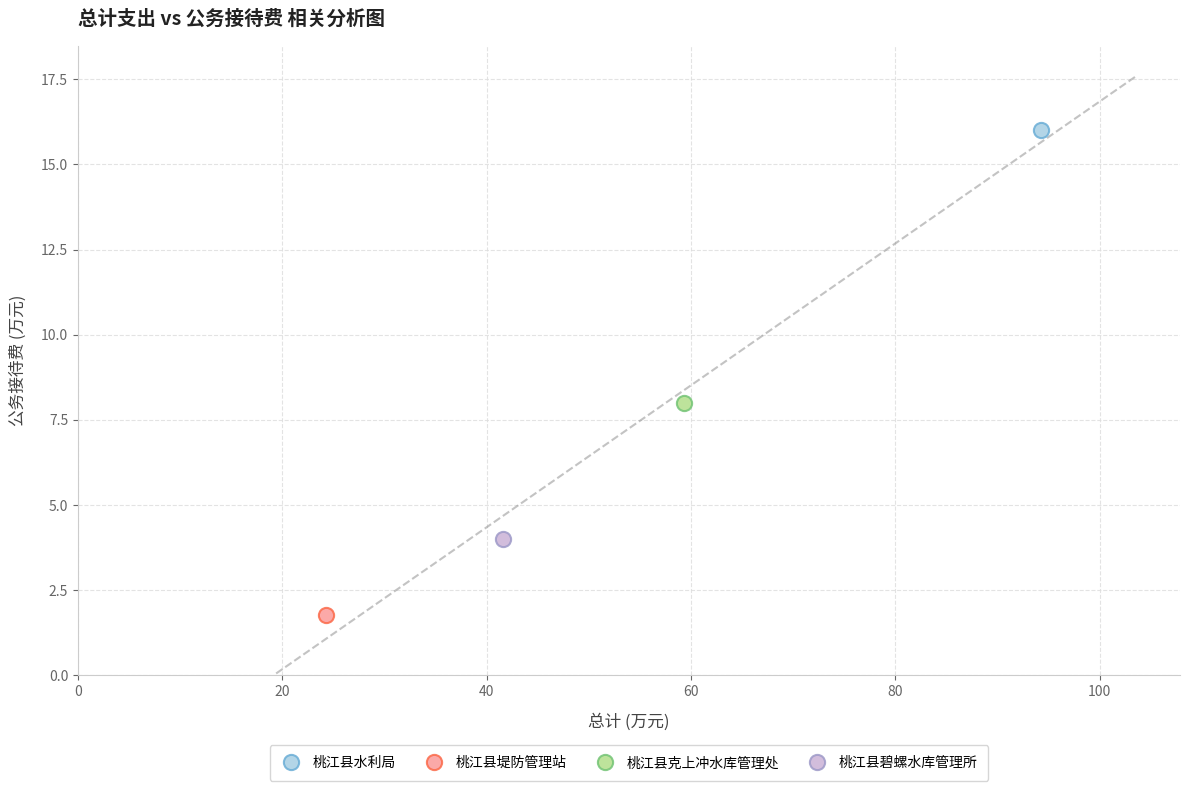

What are all the series names shown in the legend?

桃江县水利局, 桃江县堤防管理站, 桃江县克上冲水库管理处, 桃江县碧螺水库管理所